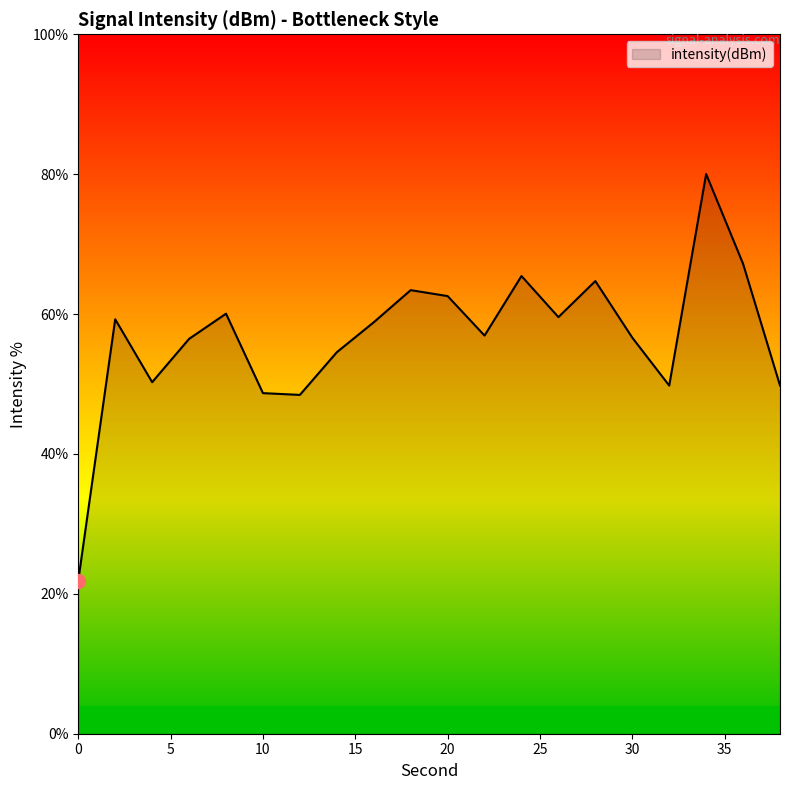

What is the difference between the maximum and minimum values?

58.1